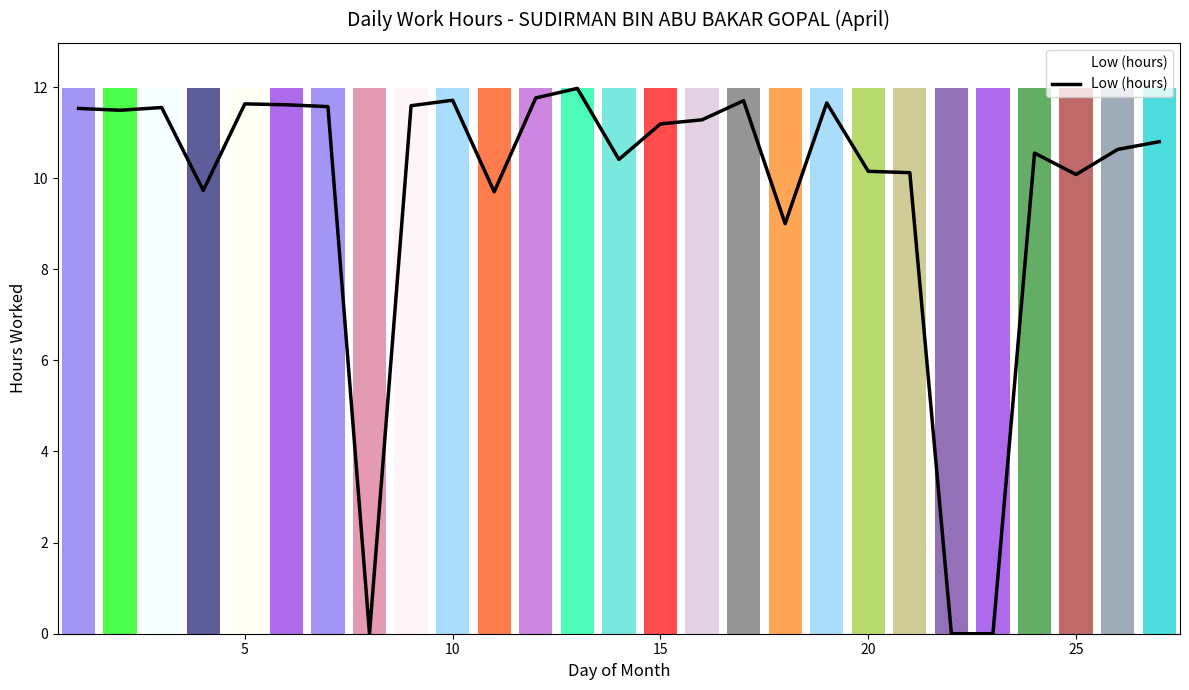

What is the difference between the maximum and minimum values?

12.0